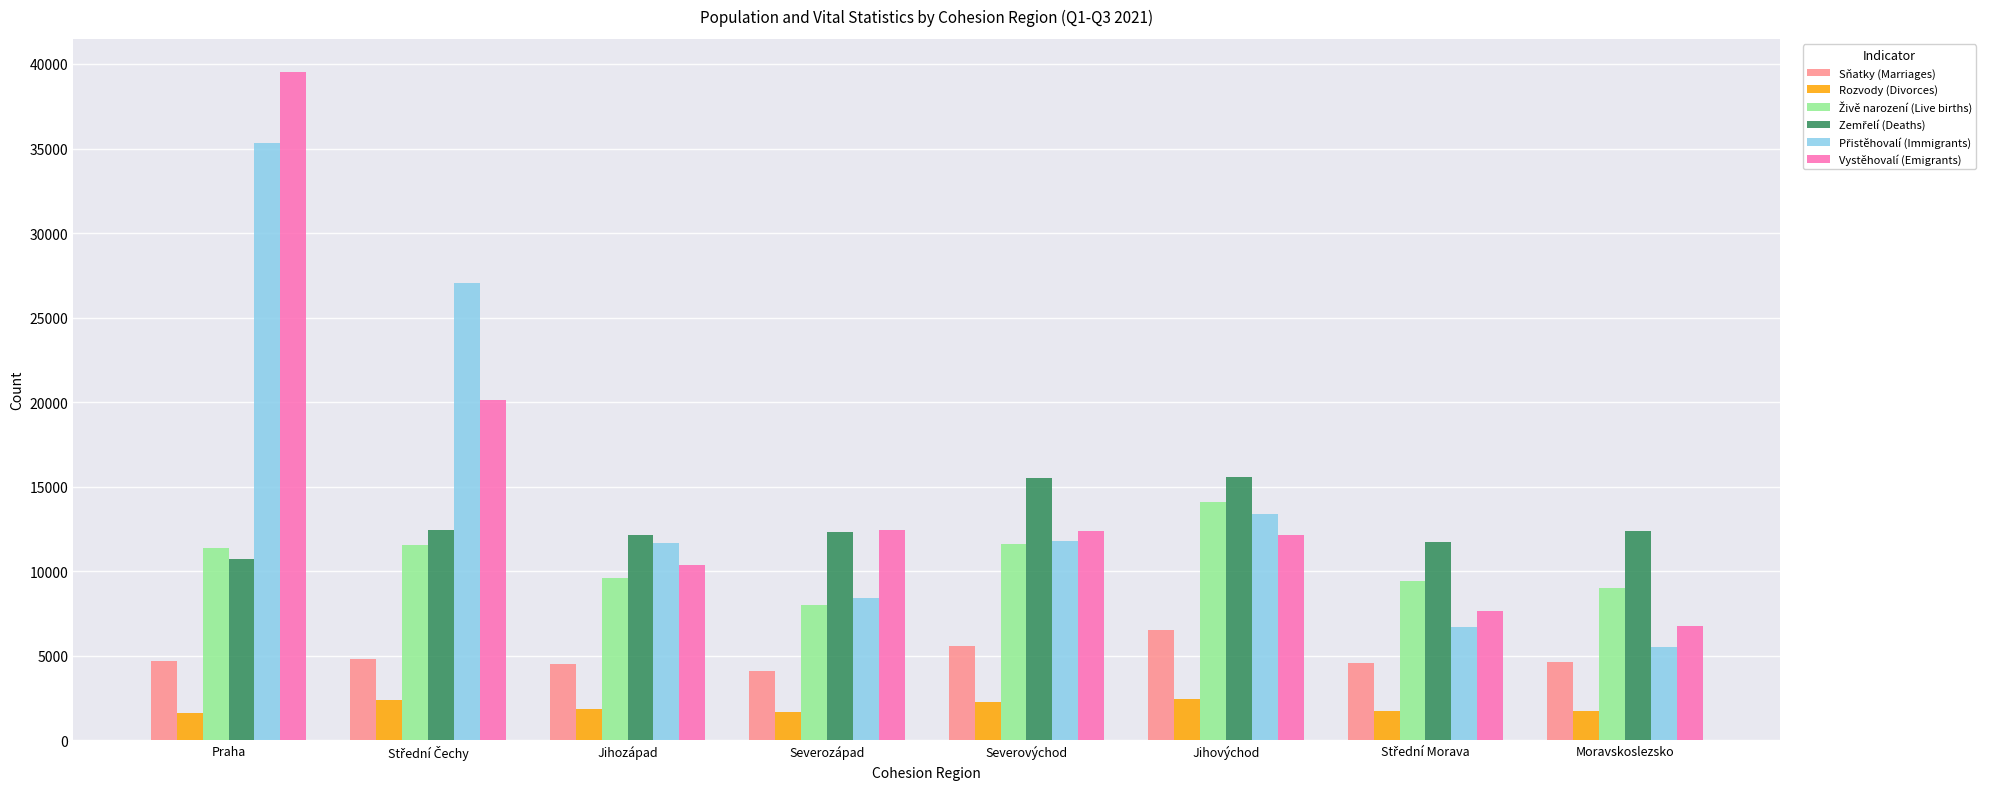

What is the spread (max minus min) of values at Jihozápad?

10254